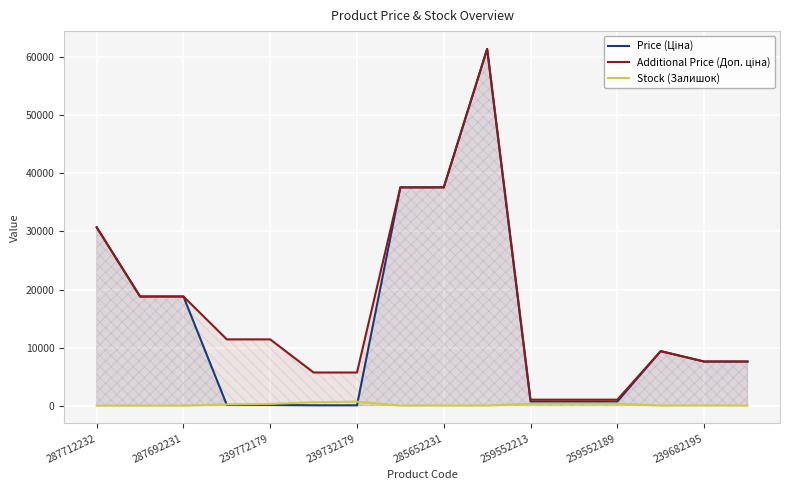

The Stock (Залишок) series shows 154.3 at 11. True or false?

False